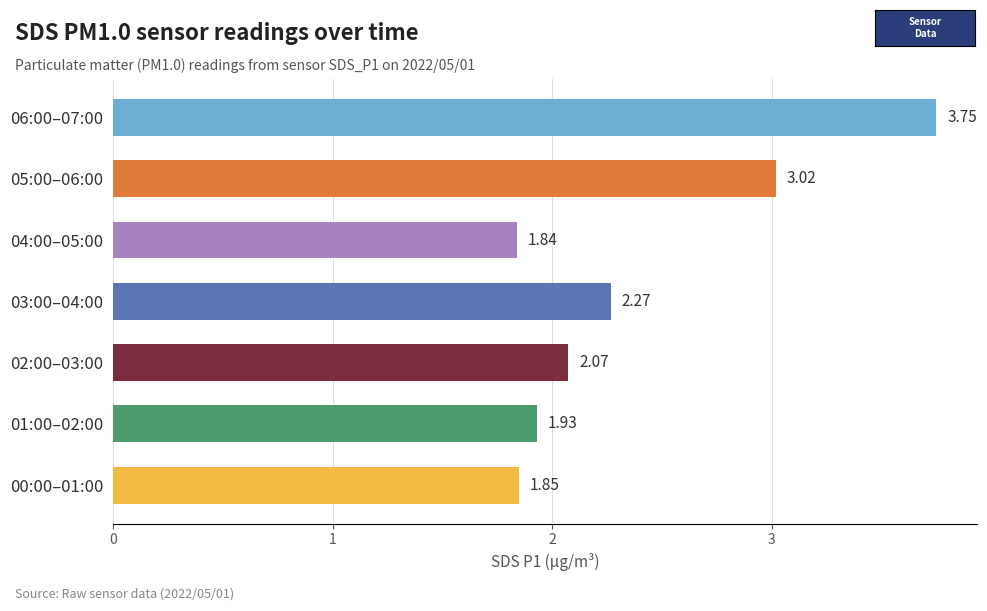

What is the difference between the values at 00:00–01:00 and 05:00–06:00?

1.2